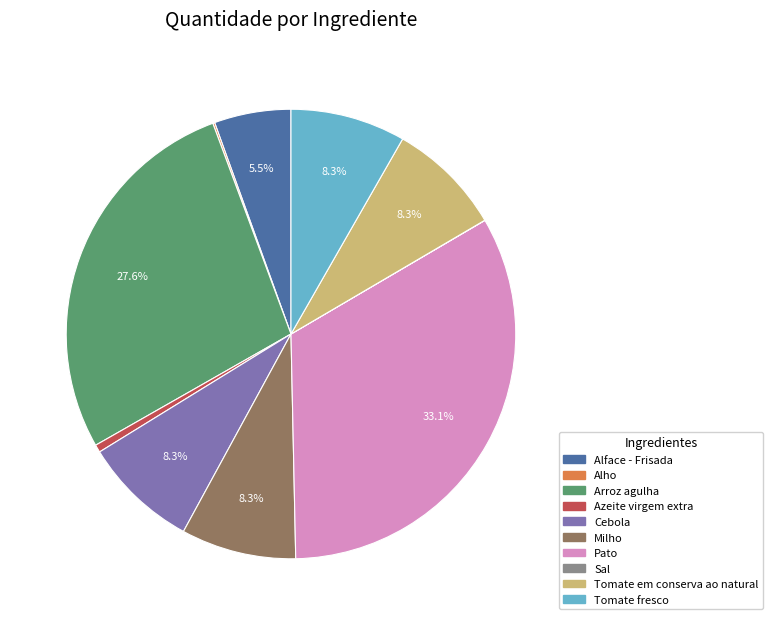

How much of the chart is everything except Tomate fresco?

91.7%